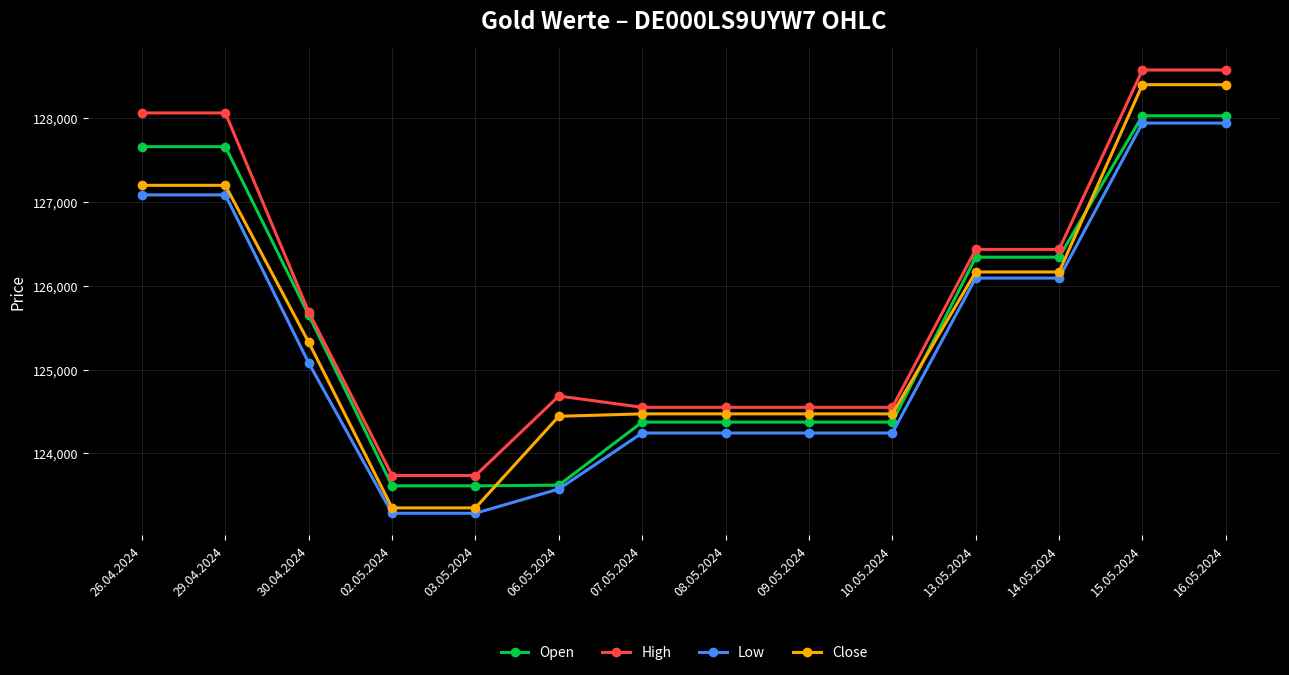

What is the sum of the High values at 15.05.2024 and 06.05.2024?

253257